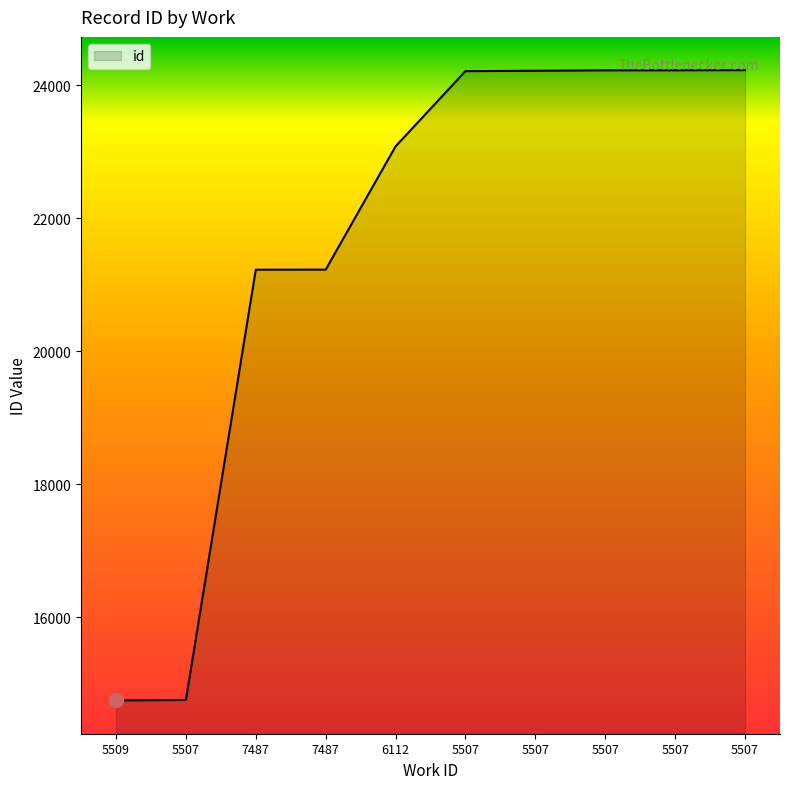

Does the chart have visible grid lines?

No